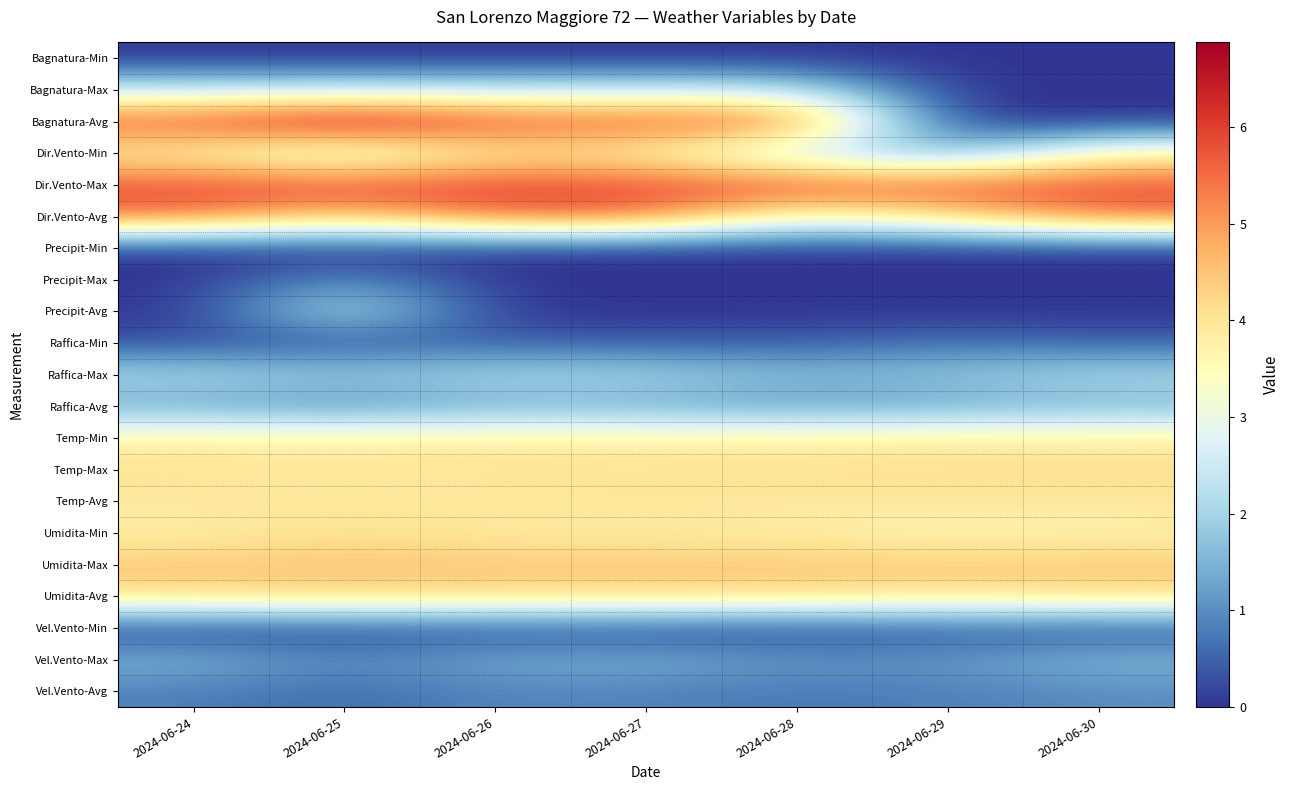

At which category is the sum across all series the highest?

2024-06-25